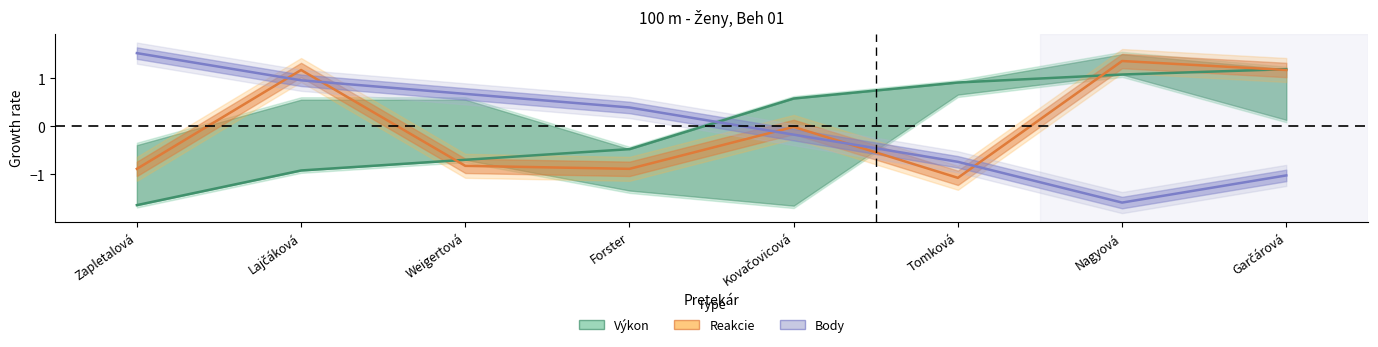

How many values in Výkon are above zero?

4